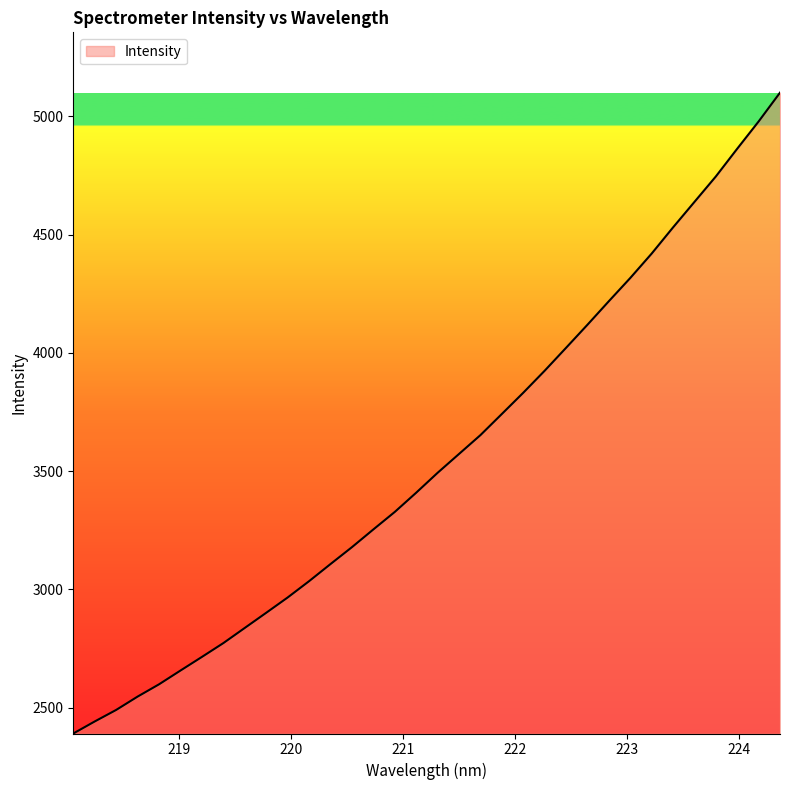

What is the difference between the maximum and minimum values?

2709.2